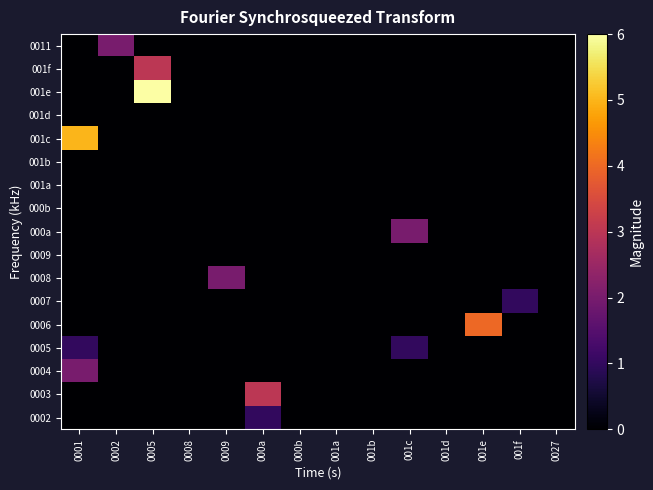

How many data points does each series have?

14